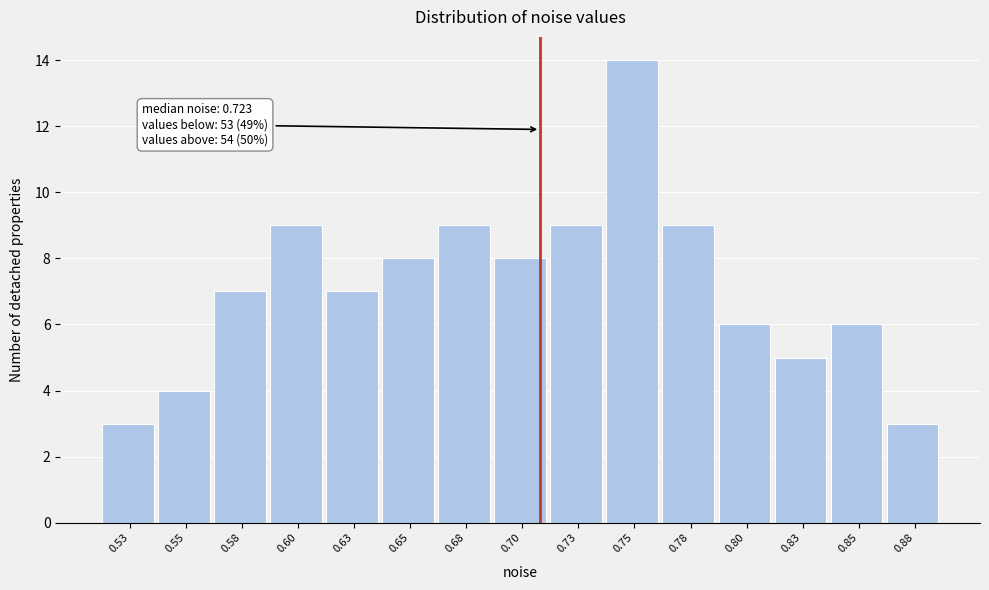

Reading left to right, extract all data points from this chart.

3	4	7	9	7	8	9	8	9	14	9	6	5	6	3